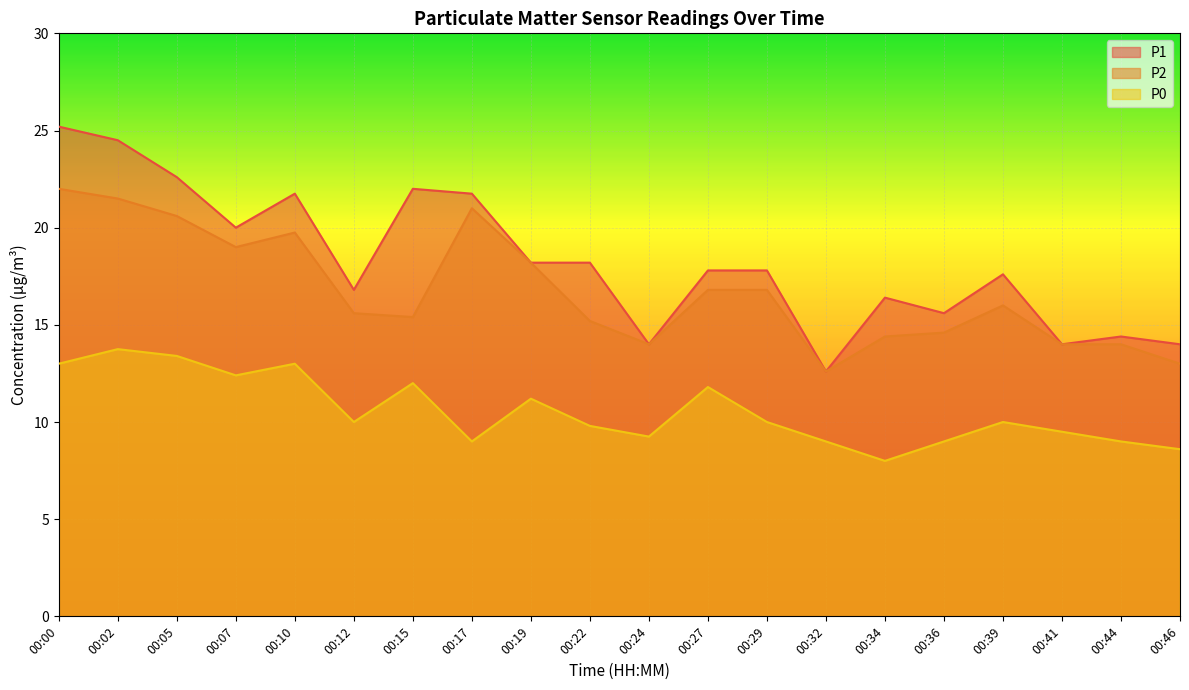

What is the value of the P2 point at the 6th from the left?

15.6